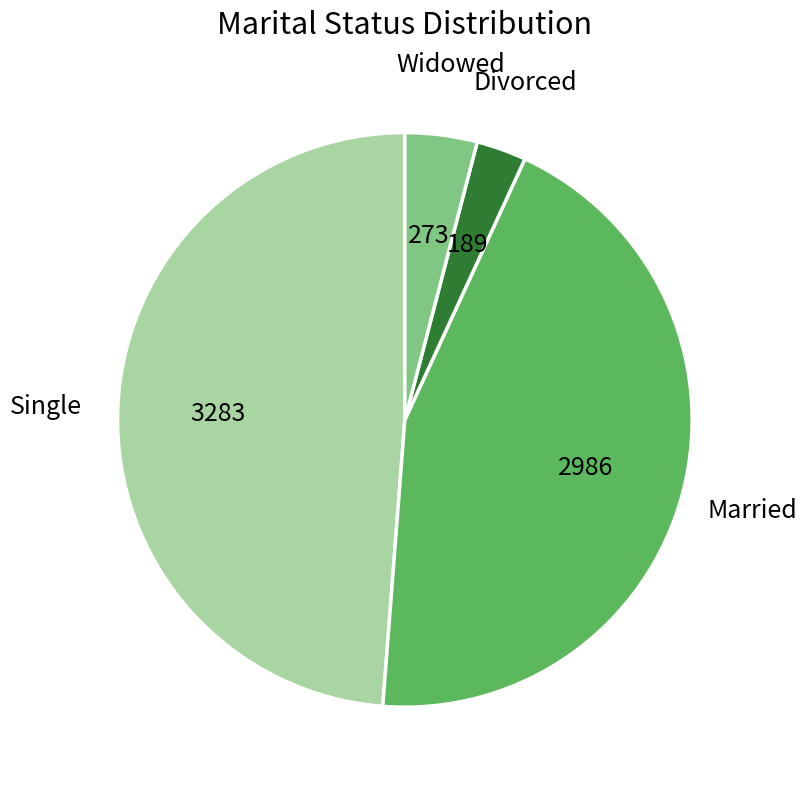

Approximately how many times larger is the value at Married compared to Widowed?

10.9